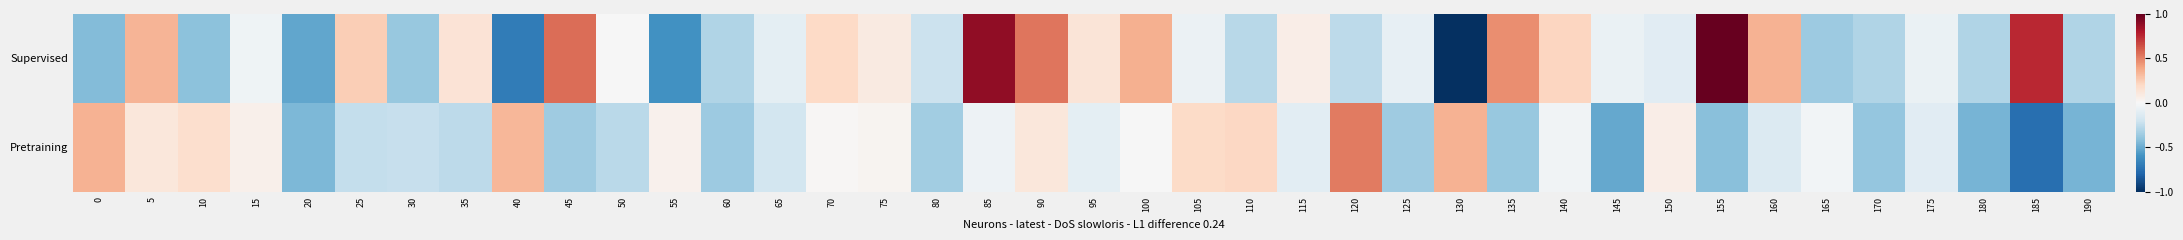

Which category has the lowest value across all series?

130